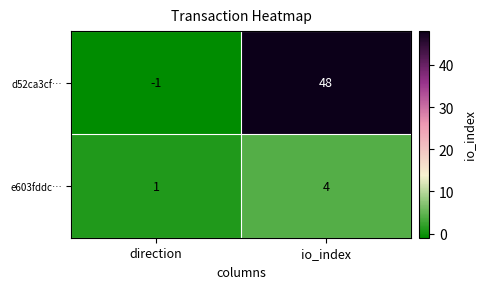

Which series has the widest spread of values?

d52ca3cf…